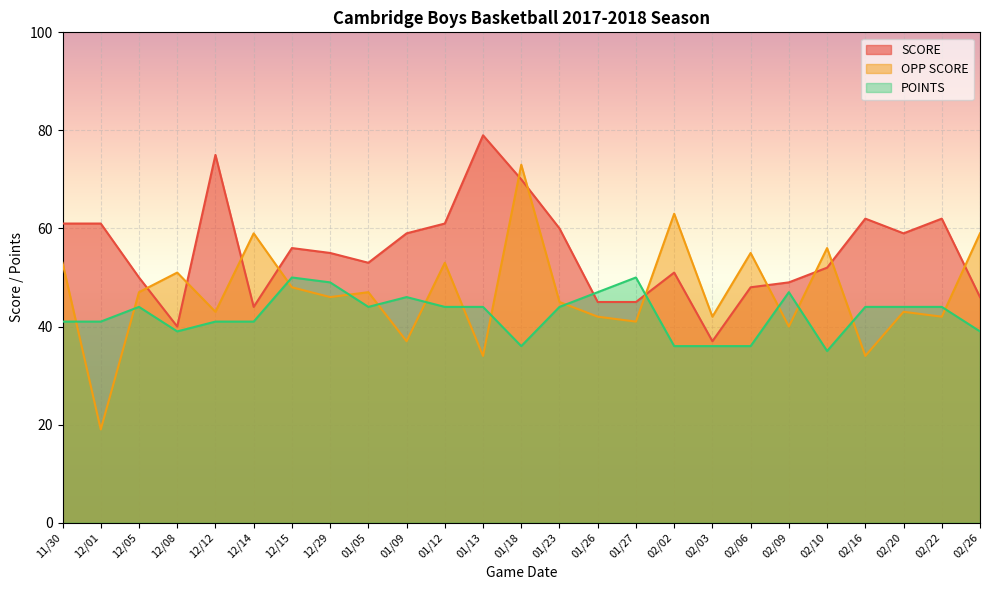

What is the difference between the highest and lowest values at 12/08?

12